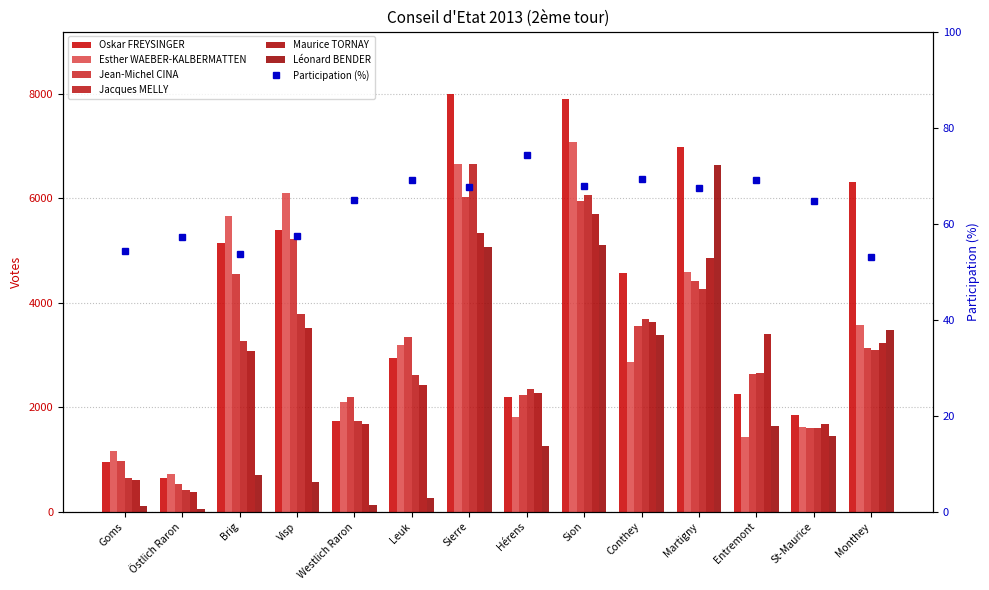

Reading left to right, extract all data points from this chart.

Oskar FREYSINGER: 955	652	5152	5387	1734	2949	7996	2193	7901	4569	6987	2261	1856	6321
Esther WAEBER-KALBERMATTEN: 1169	718	5662	6103	2110	3195	6664	1806	7085	2874	4594	1423	1621	3578
Jean-Michel CINA: 963	536	4544	5217	2198	3346	6027	2238	5959	3561	4414	2637	1599	3130
Jacques MELLY: 642	416	3273	3791	1739	2627	6661	2356	6060	3685	4261	2649	1612	3090
Maurice TORNAY: 609	385	3087	3511	1674	2420	5334	2272	5696	3638	4852	3413	1673	3228
Léonard BENDER: 117	58	697	564	127	273	5071	1265	5112	3385	6636	1638	1455	3476